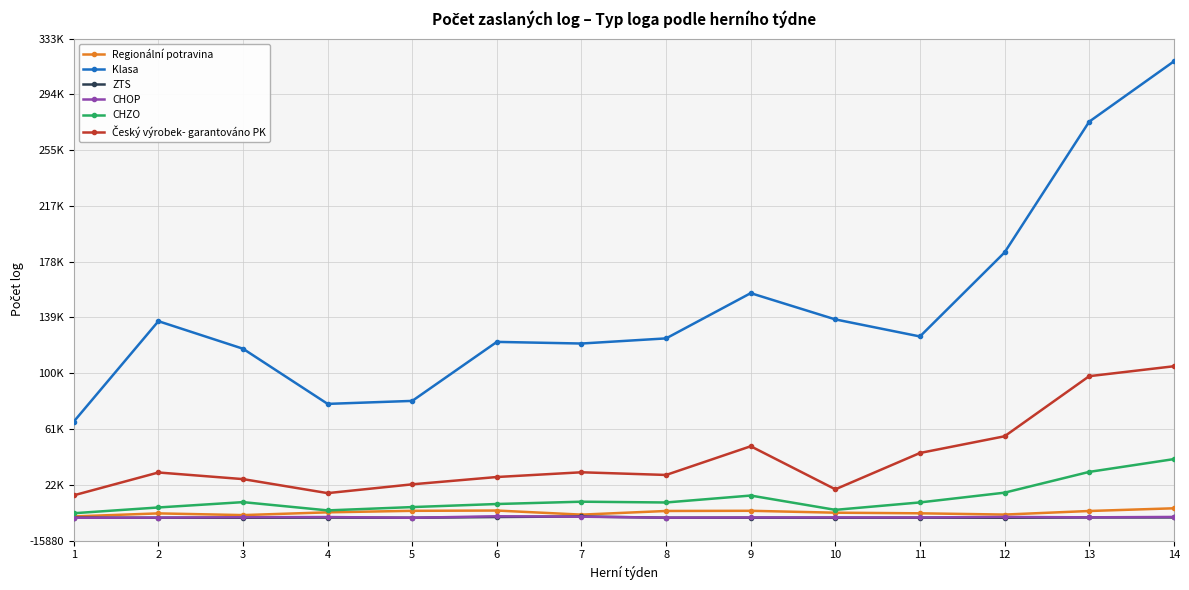

At which label does CHZO reach its minimum?

1